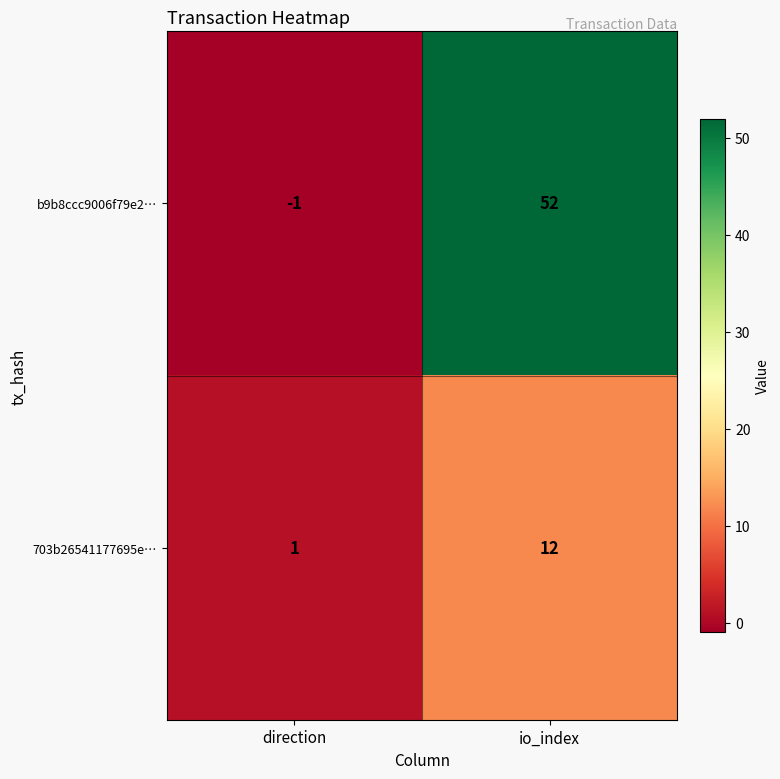

Is it true that 703b26541177695e… equals 16 at io_index?

False